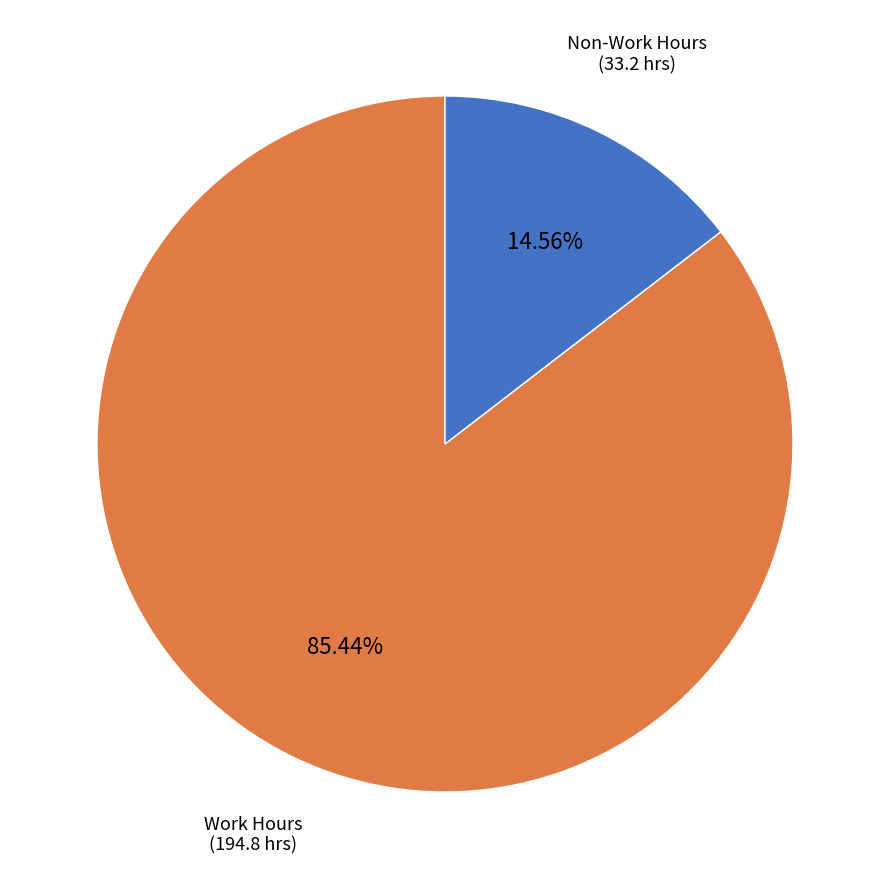

How many slices are in this pie chart?

2